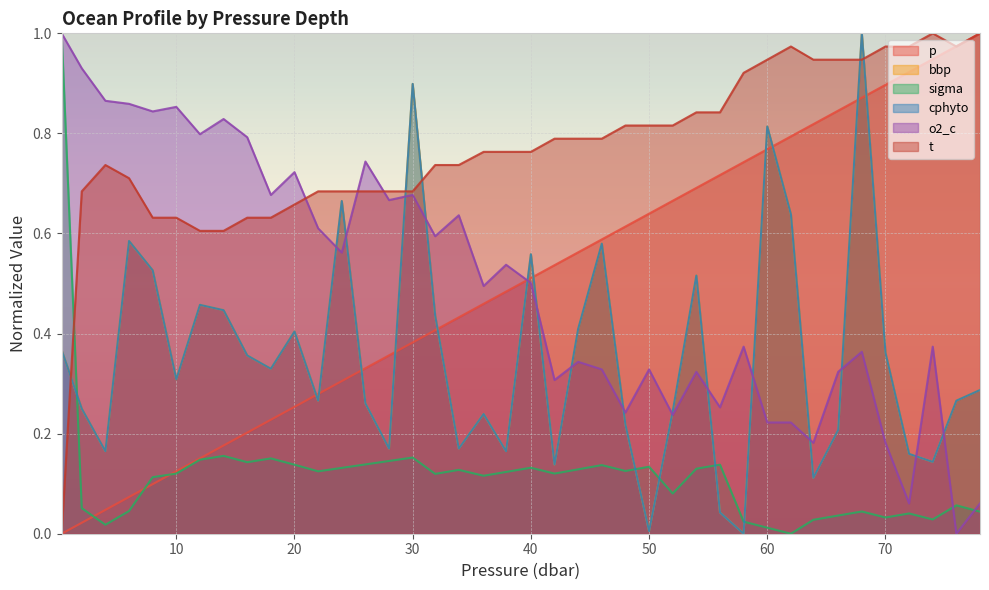

Between which two adjacent categories do cphyto and t first intersect?

0.3 and 2.0